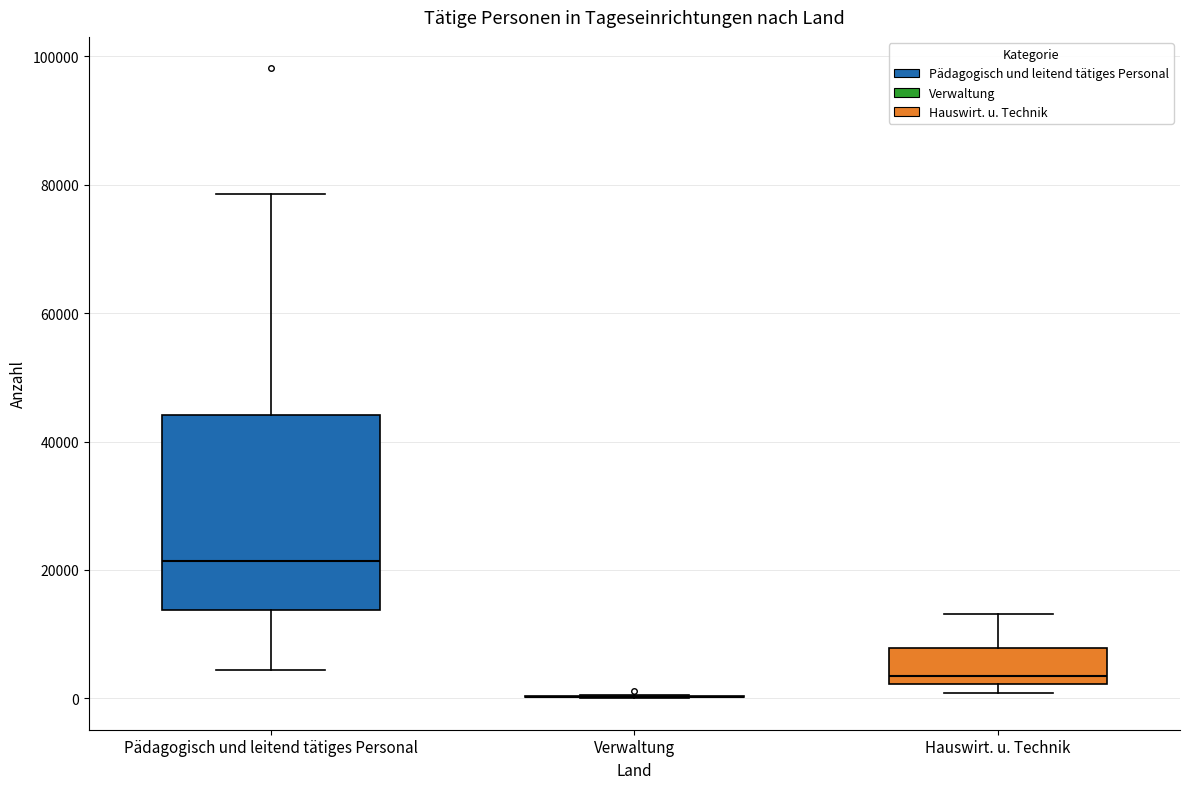

Which box is the tallest, from its lower edge to its upper edge?

Pädagogisch und leitend tätiges Personal